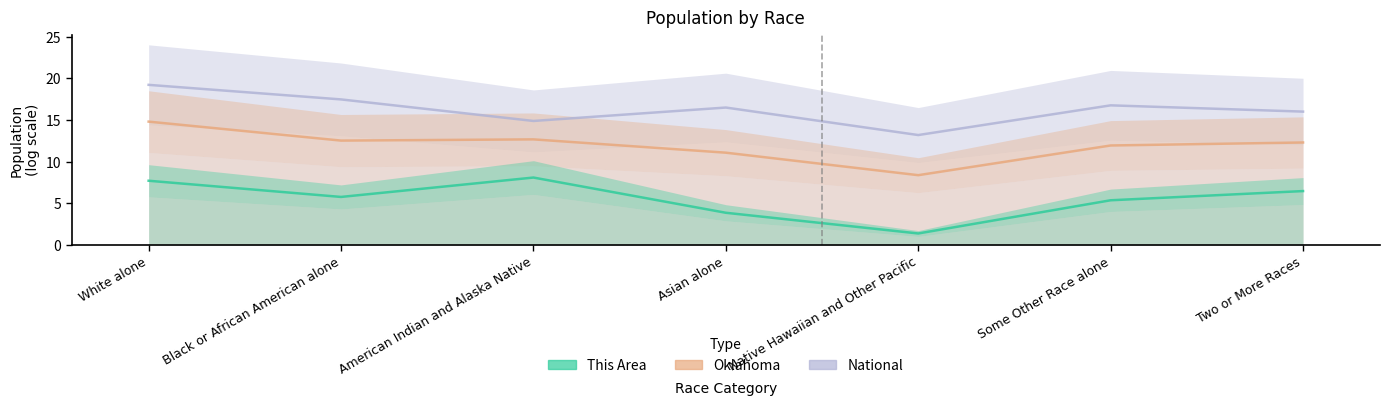

At which label is This Area closest to 4?

Asian alone